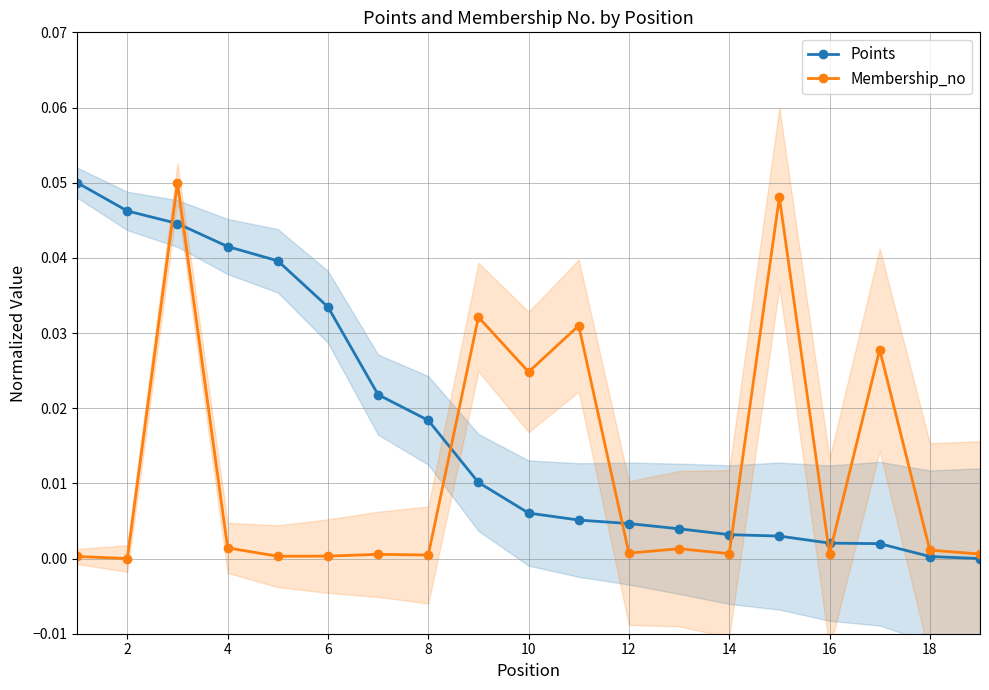

Where is Membership_no nearest to the value 0?

2